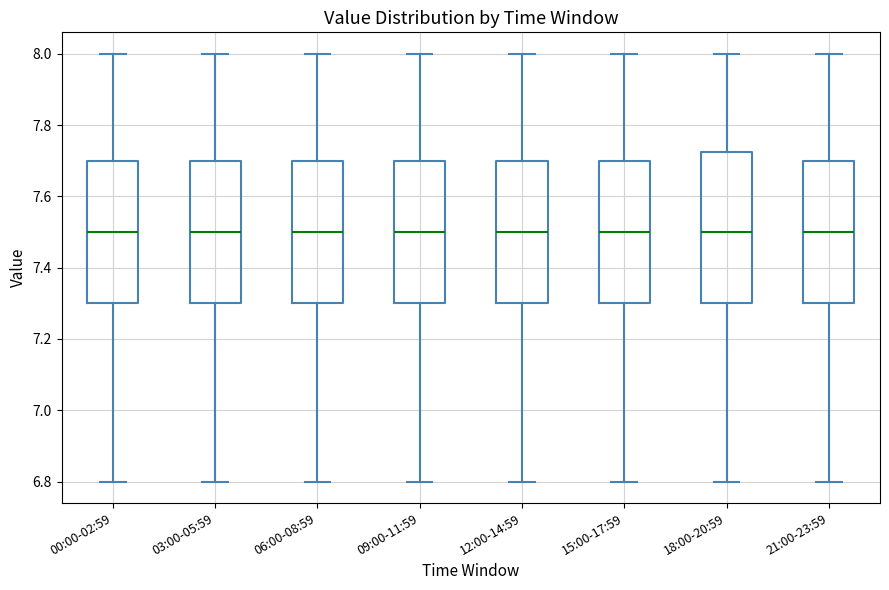

Reading left to right, read every box against the y-axis: the position of its median line, the range the box covers, and the ends of its whiskers. The values are not printed on the chart, so give them approximately, as read against the axis.

00:00-02:59: median 7.50, box 7.30 to 7.70, whiskers 6.80 to 8.00
03:00-05:59: median 7.50, box 7.30 to 7.70, whiskers 6.80 to 8.00
06:00-08:59: median 7.50, box 7.30 to 7.70, whiskers 6.80 to 8.00
09:00-11:59: median 7.50, box 7.30 to 7.70, whiskers 6.80 to 8.00
12:00-14:59: median 7.50, box 7.30 to 7.70, whiskers 6.80 to 8.00
15:00-17:59: median 7.50, box 7.30 to 7.70, whiskers 6.80 to 8.00
18:00-20:59: median 7.50, box 7.30 to 7.72, whiskers 6.80 to 8.00
21:00-23:59: median 7.50, box 7.30 to 7.70, whiskers 6.80 to 8.00